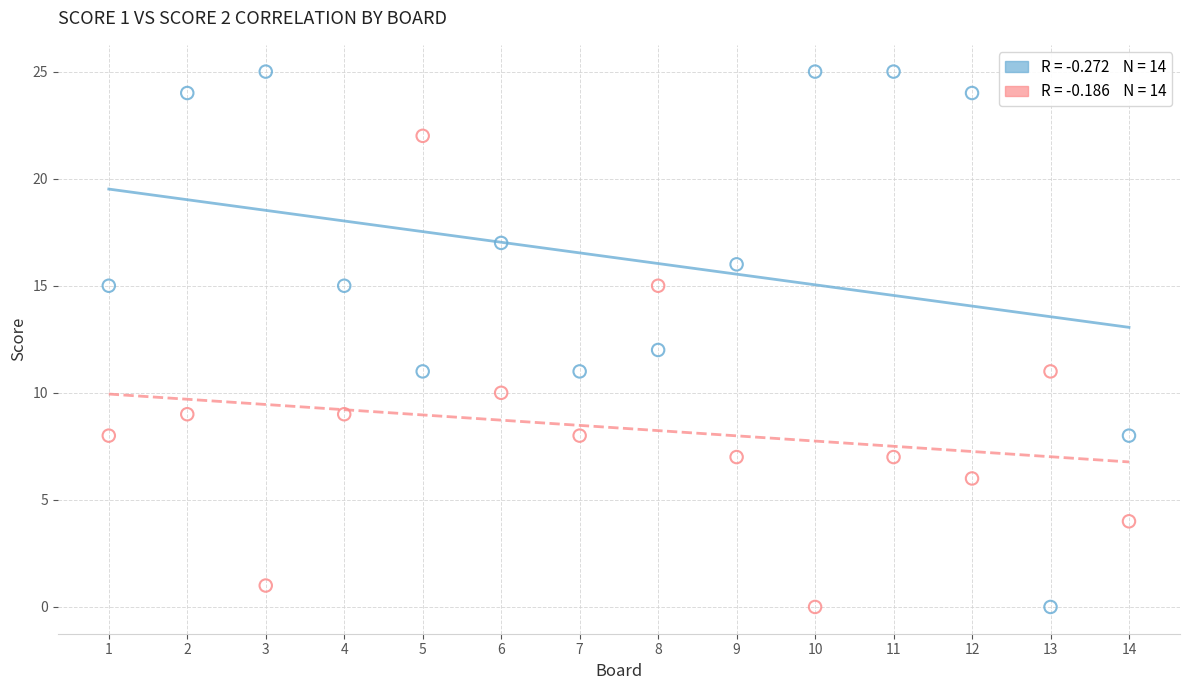

Across all data points, what is the range of X values (max minus min)?

13